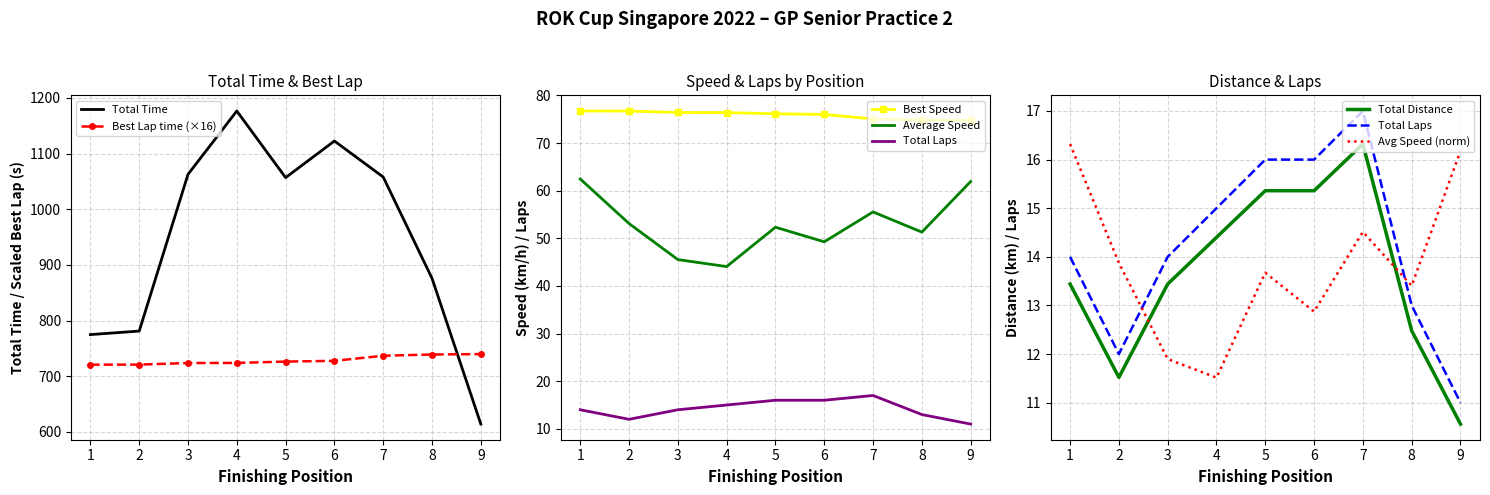

True or false: Average Speed and Total Distance intersect in this chart.

False